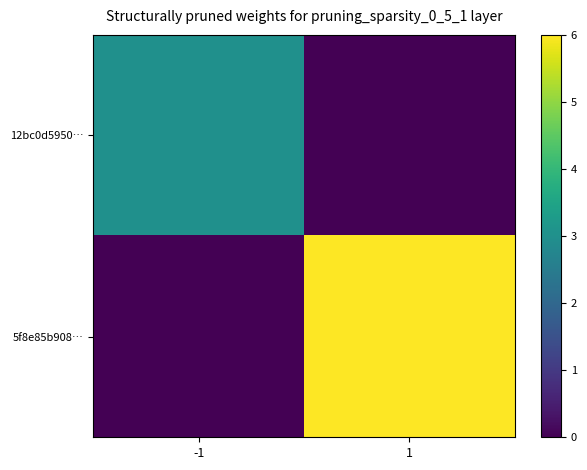

How many categories are shown in the chart?

2